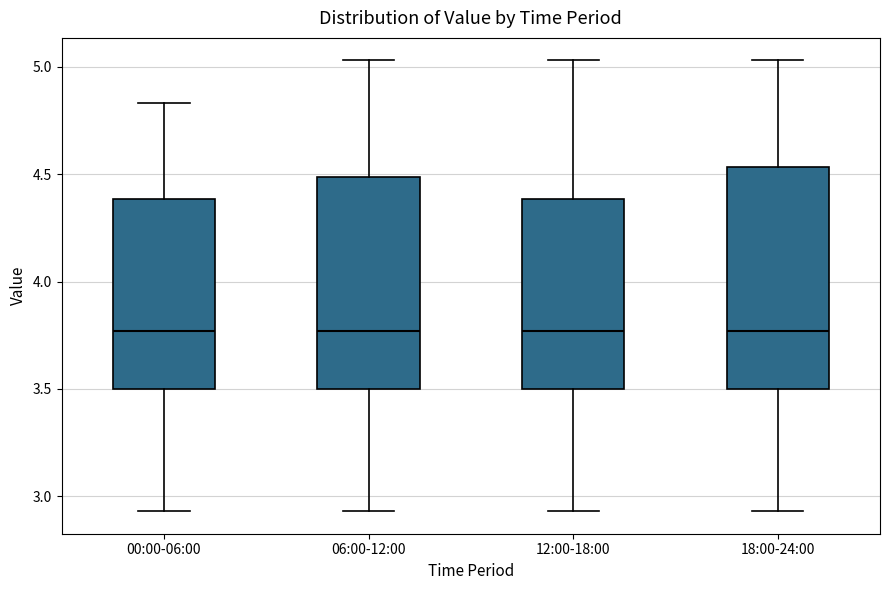

Reading left to right, read every box against the y-axis: the position of its median line, the range the box covers, and the ends of its whiskers. The values are not printed on the chart, so give them approximately, as read against the axis.

00:00-06:00: median 3.75, box 3.50 to 4.40, whiskers 2.95 to 4.85
06:00-12:00: median 3.75, box 3.50 to 4.50, whiskers 2.95 to 5.05
12:00-18:00: median 3.75, box 3.50 to 4.40, whiskers 2.95 to 5.05
18:00-24:00: median 3.75, box 3.50 to 4.55, whiskers 2.95 to 5.05